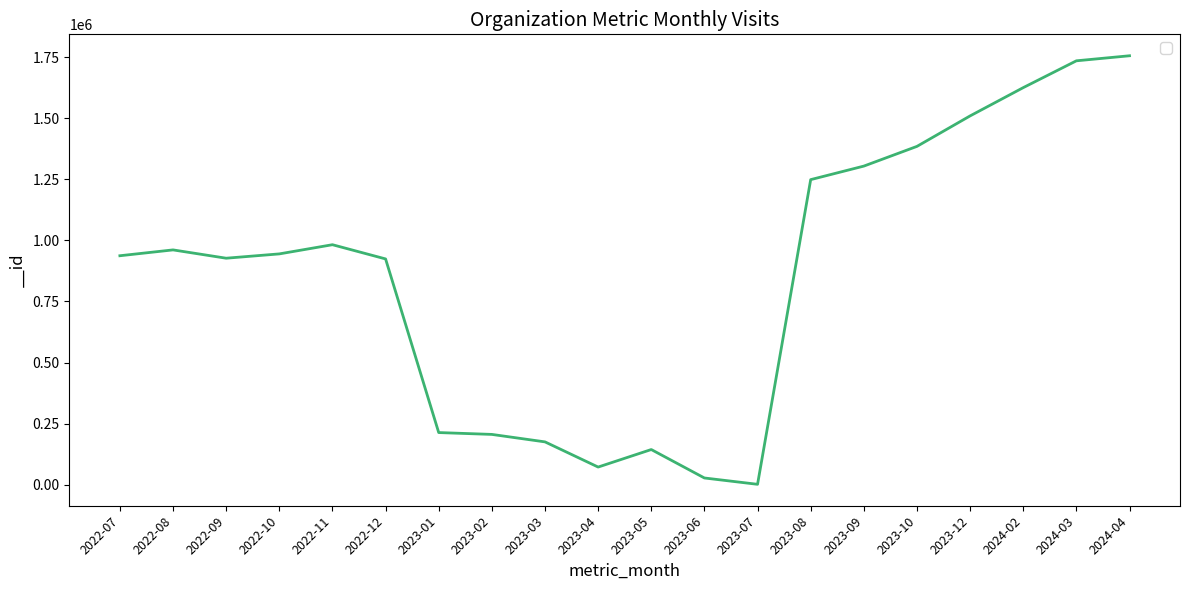

Which category has the lowest value across all series?

2023-07